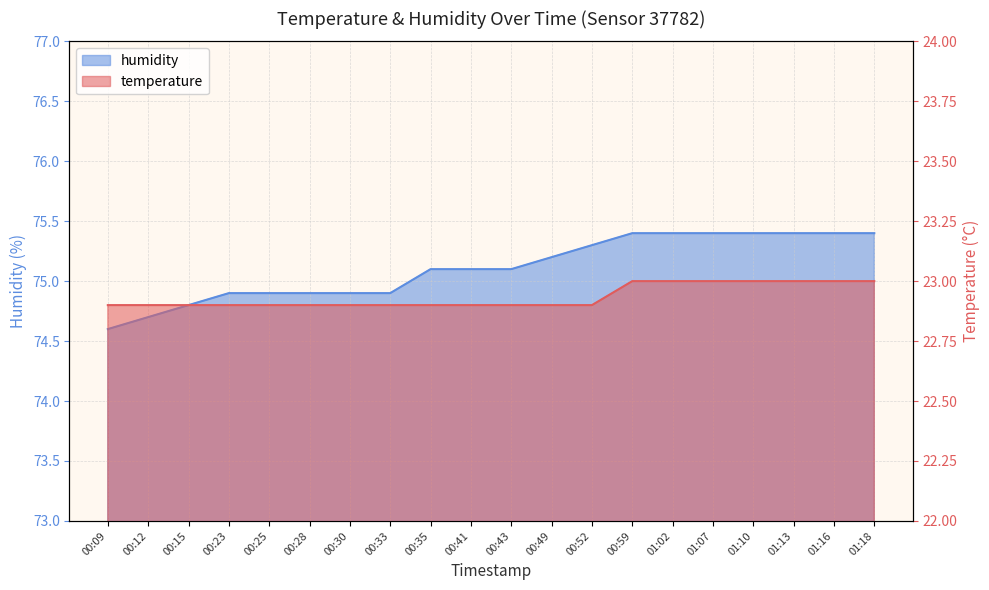

What is the label of the 13th point from the left?

00:52